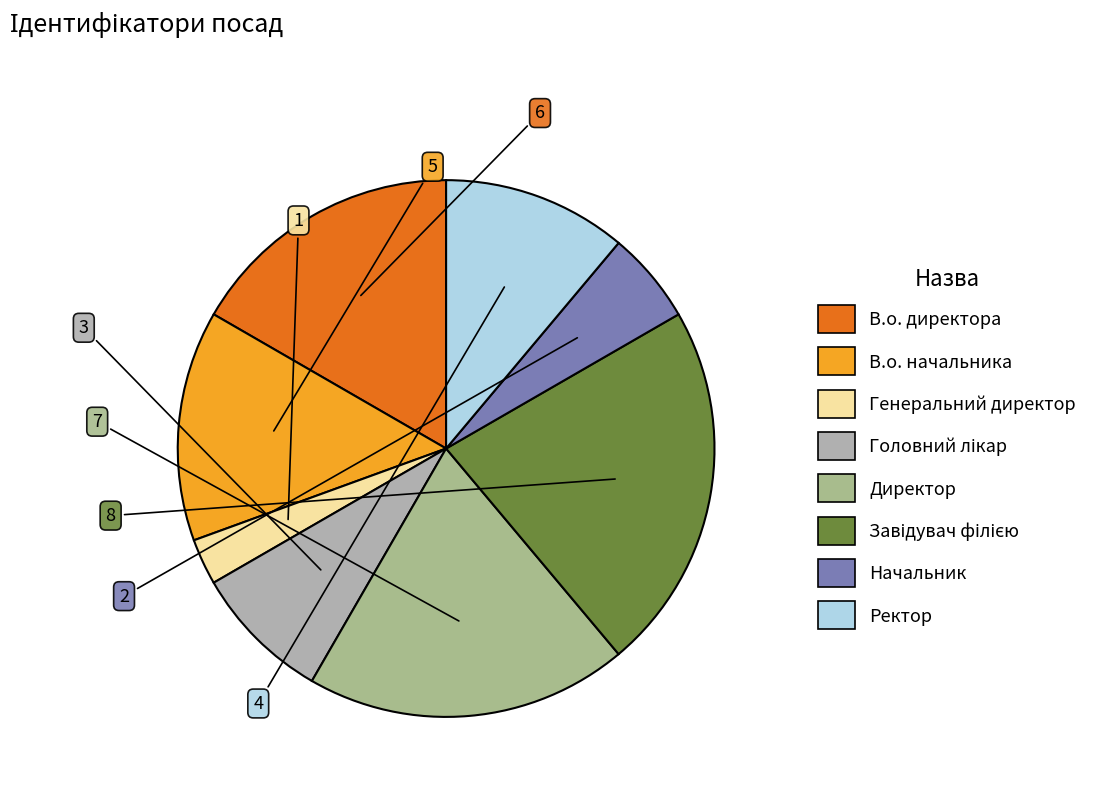

True or false: Генеральний директор accounts for 15% of the total.

False